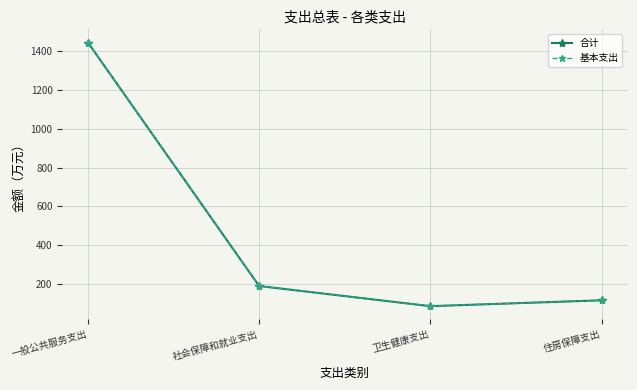

What is the label of the 2nd point from the left?

社会保障和就业支出